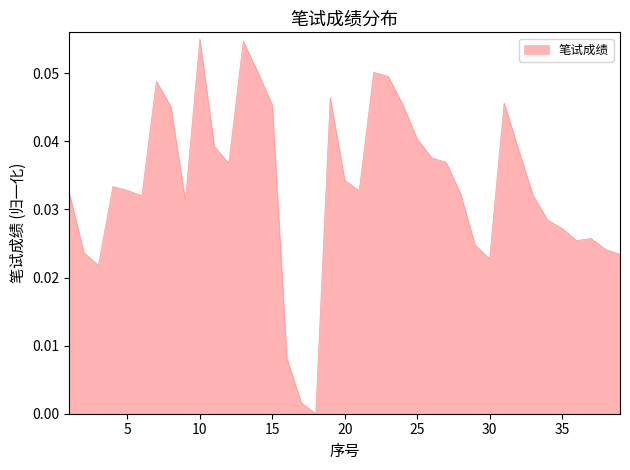

How many positive values are there?

38